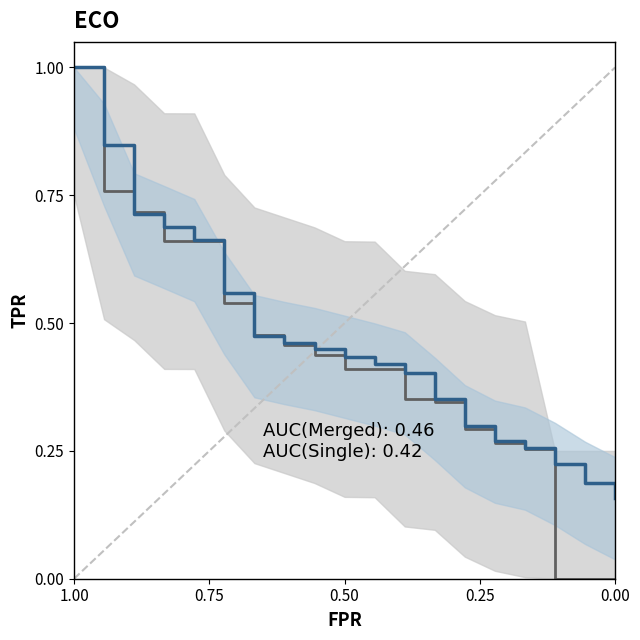

What is the label of the 10th point from the right?

0.50